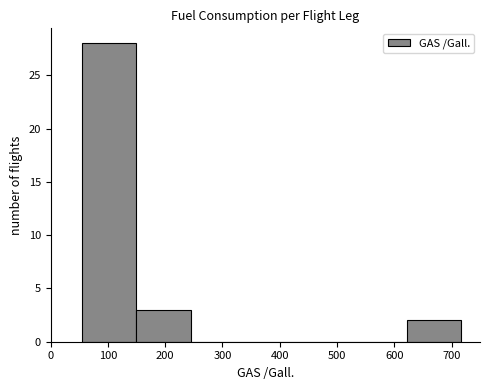

Reading left to right, list every bar in this chart as the range it spans on the x-axis followed by its height. Neither the bar edges nor the heights are printed on the chart, so give them approximately, as read against the axes.

60 to 150: 28
150 to 240: 3
240 to 340: 0
340 to 430: 0
430 to 530: 0
530 to 620: 0
620 to 720: 2